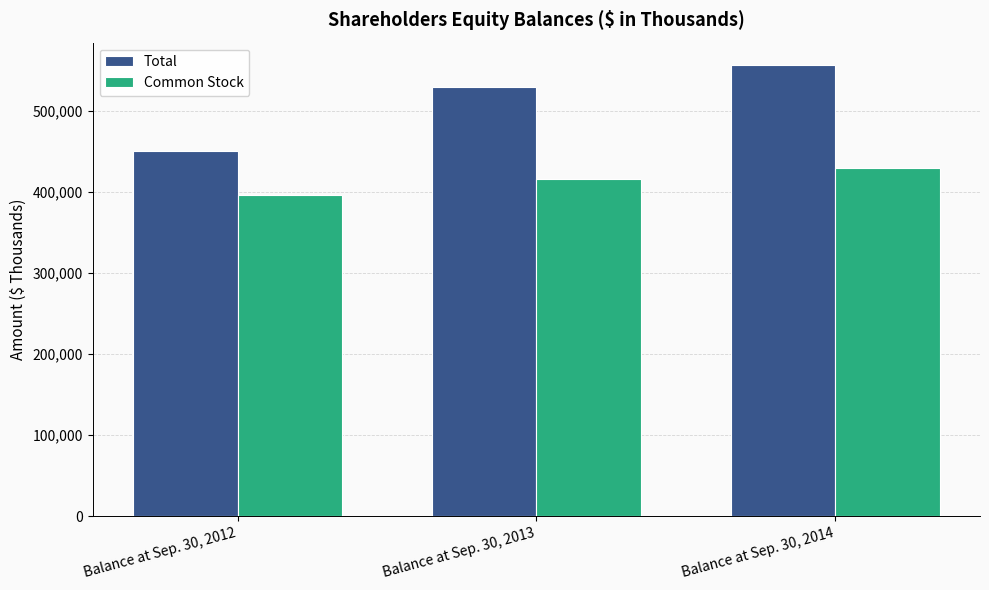

At Balance at Sep. 30, 2012, list the series in order from smallest to largest.

Common Stock, Total